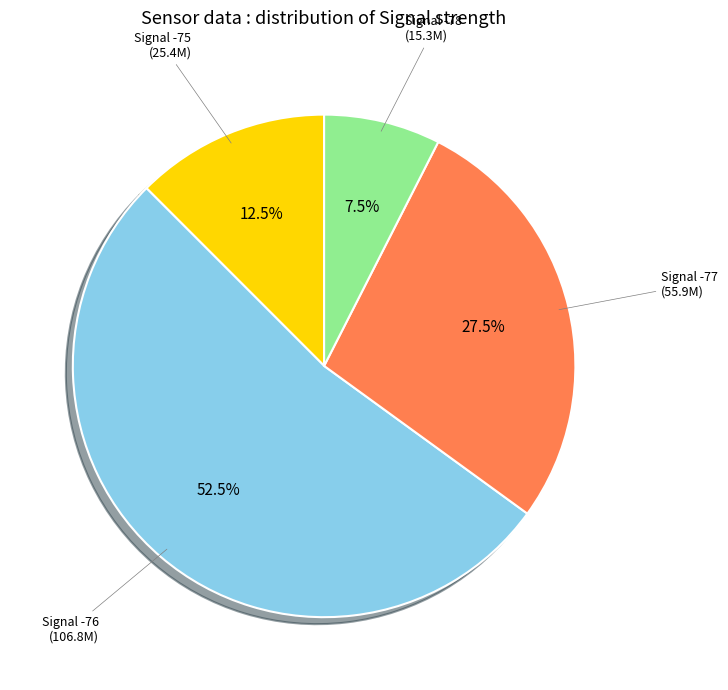

How many slices are in this pie chart?

4